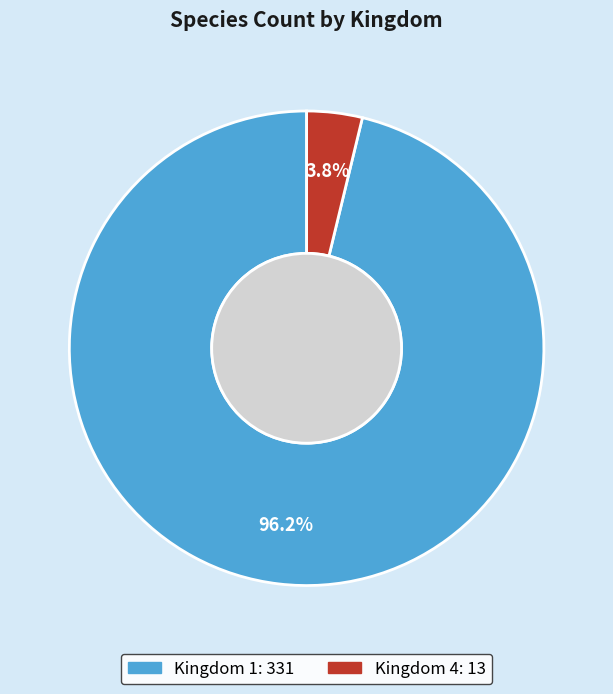

Is there any slice that represents more than half of the pie?

Yes